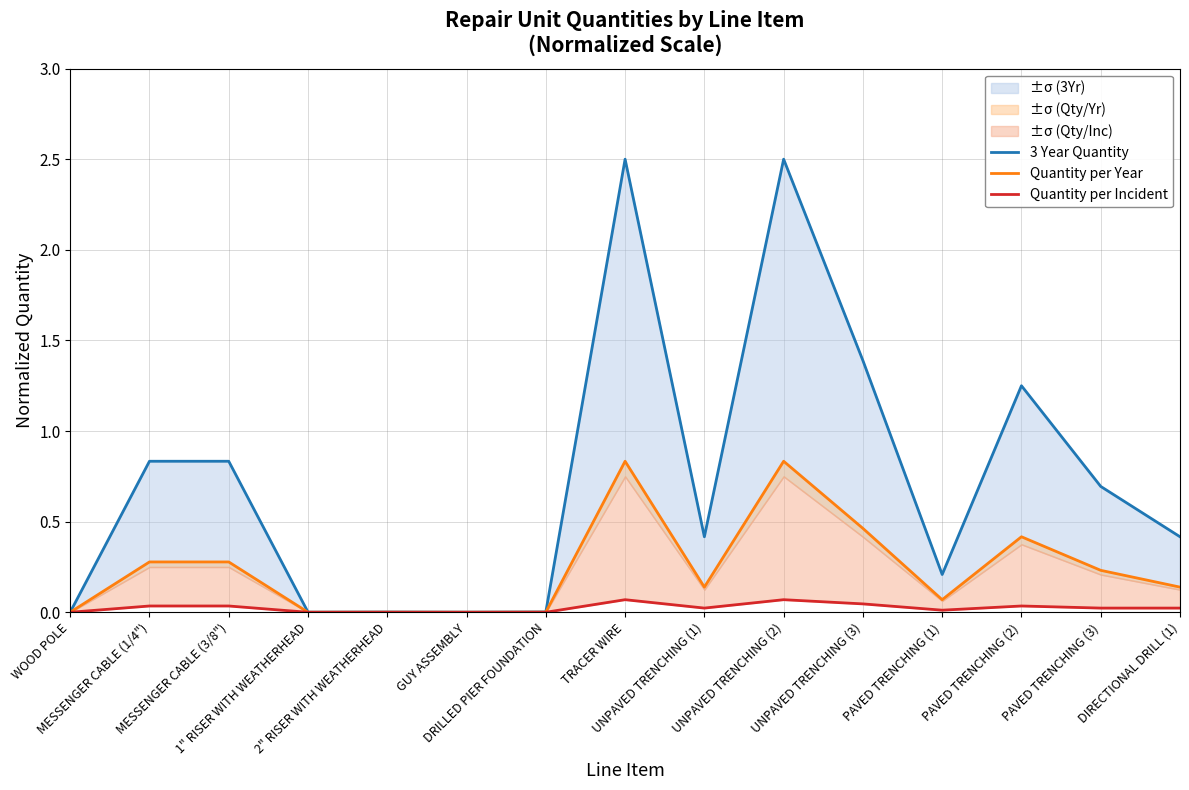

Reading left to right, transcribe all the data shown in this chart.

3 Year Quantity: 0.0	0.8	0.8	0.0	0.0	0.0	0.0	2.5	0.4	2.5	1.4	0.2	1.2	0.7	0.4
Quantity per Year: 0.0	0.3	0.3	0.0	0.0	0.0	0.0	0.8	0.1	0.8	0.5	0.1	0.4	0.2	0.1
Quantity per Incident: 0.0	0.0	0.0	0.0	0.0	0.0	0.0	0.1	0.0	0.1	0.0	0.0	0.0	0.0	0.0